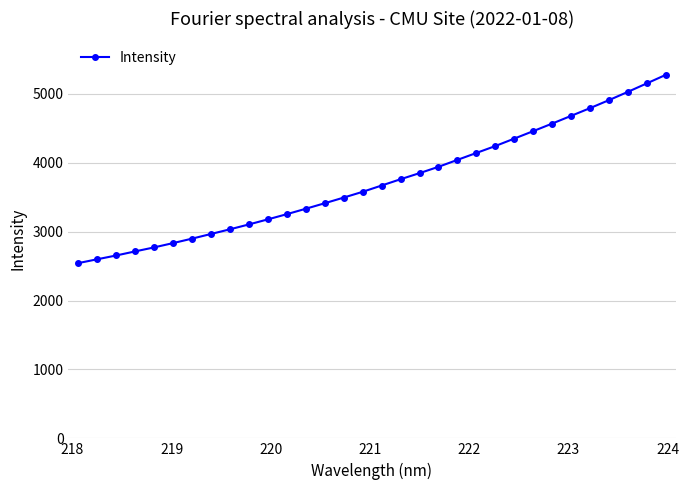

What is the minimum value shown in the chart?

2544.3